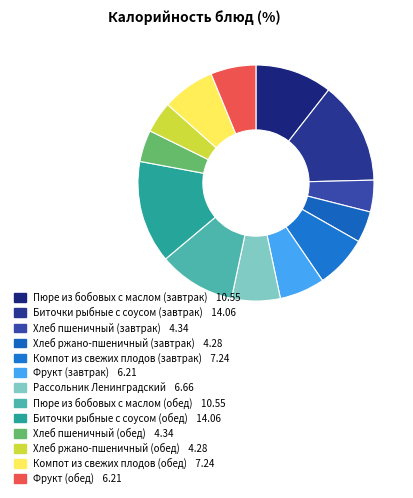

Is Фрукт (завтрак) the majority of the pie?

No